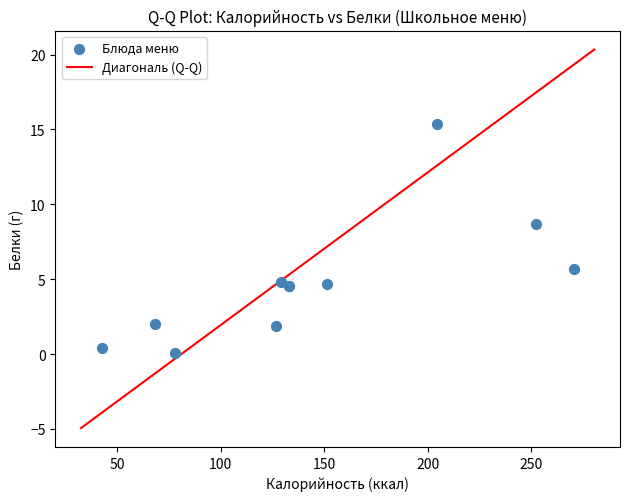

What Y value in the scatter plot is closest to 7?

5.7